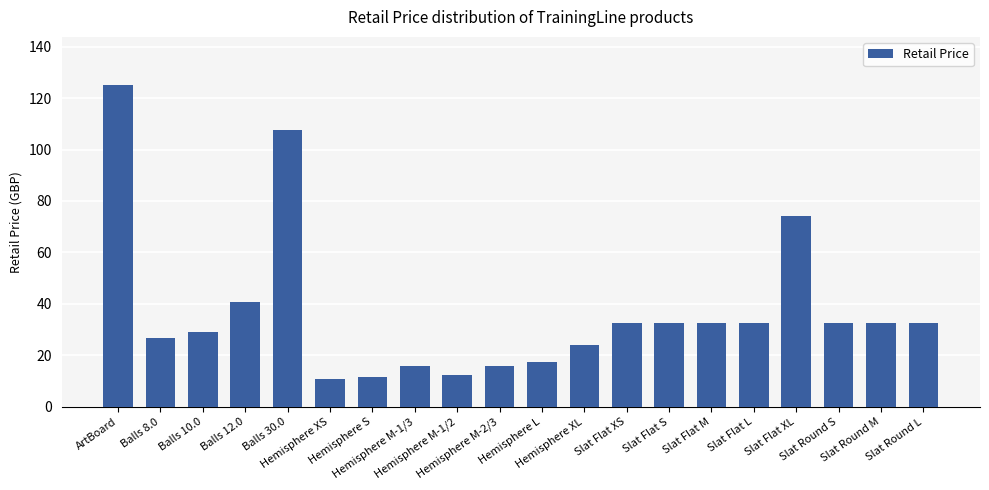

What is the change in value from Hemisphere XS to Slat Flat L?

+21.7